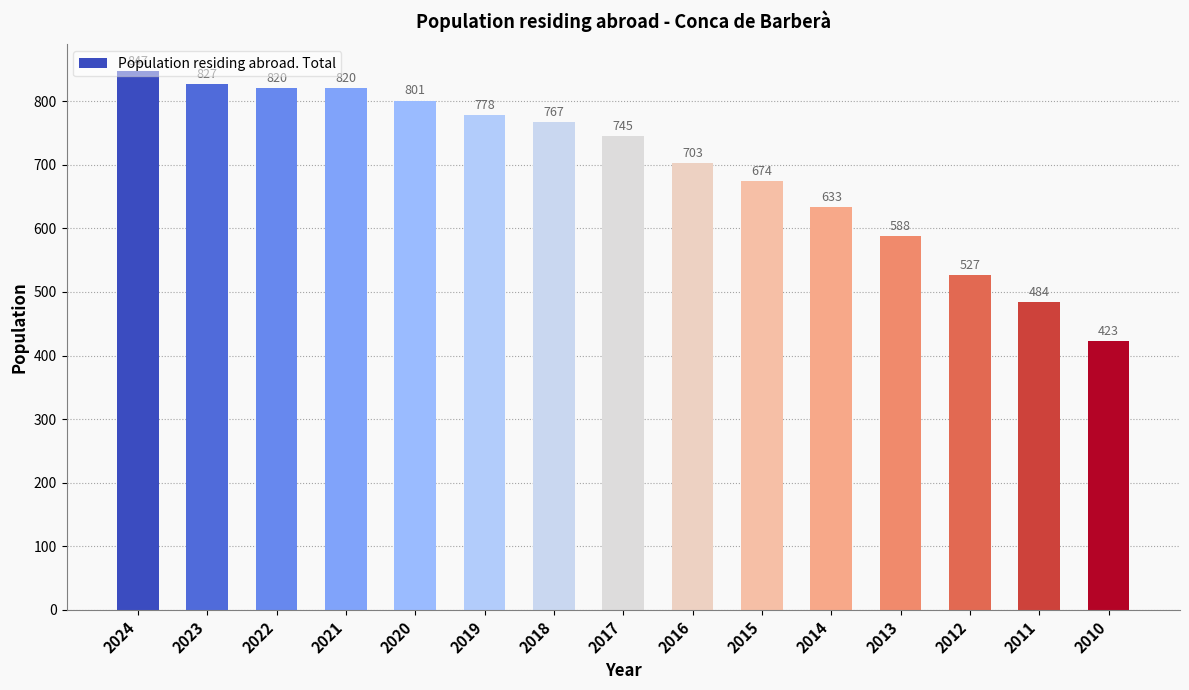

Is it true that the value at 2022 is 1405?

False